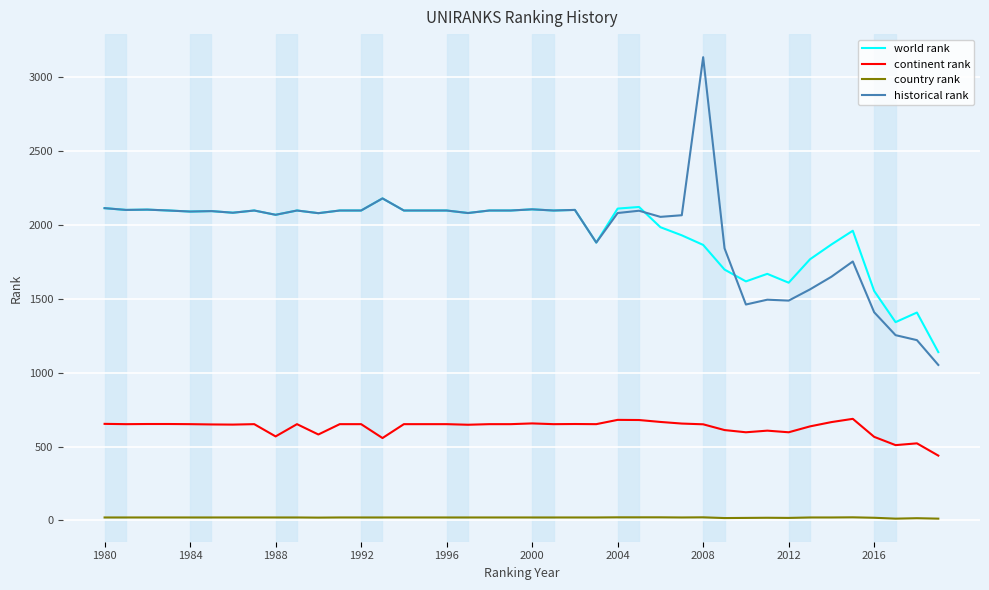

How many series are shown in this chart?

4